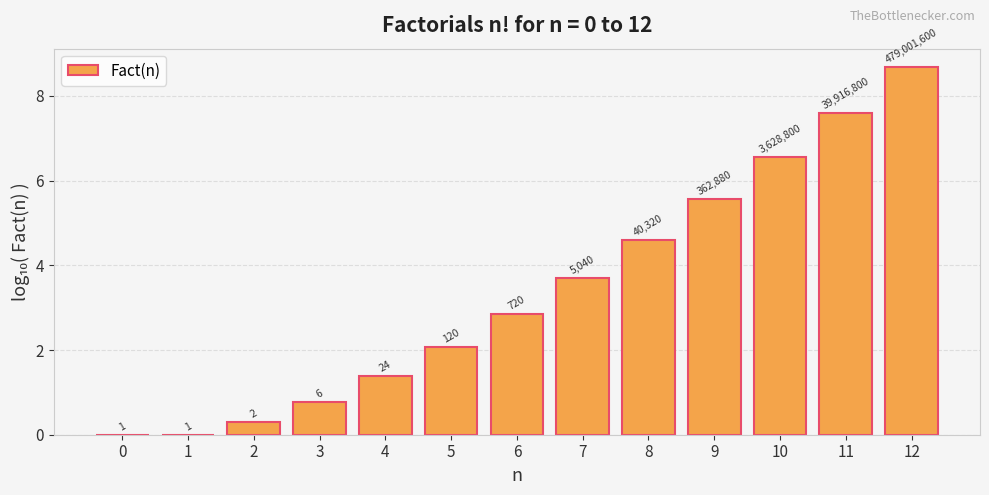

What is the maximum value shown in the chart?

8.7